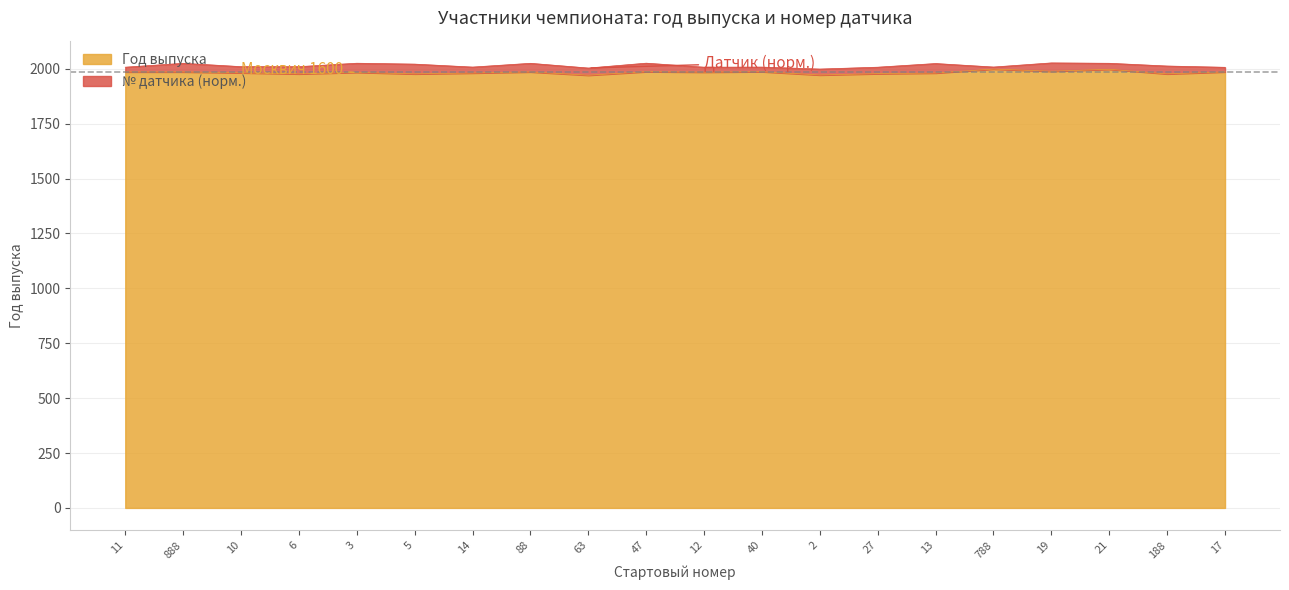

Rank the series by their maximum value, from lowest to highest.

Год выпуска, № датчика (тыс.)